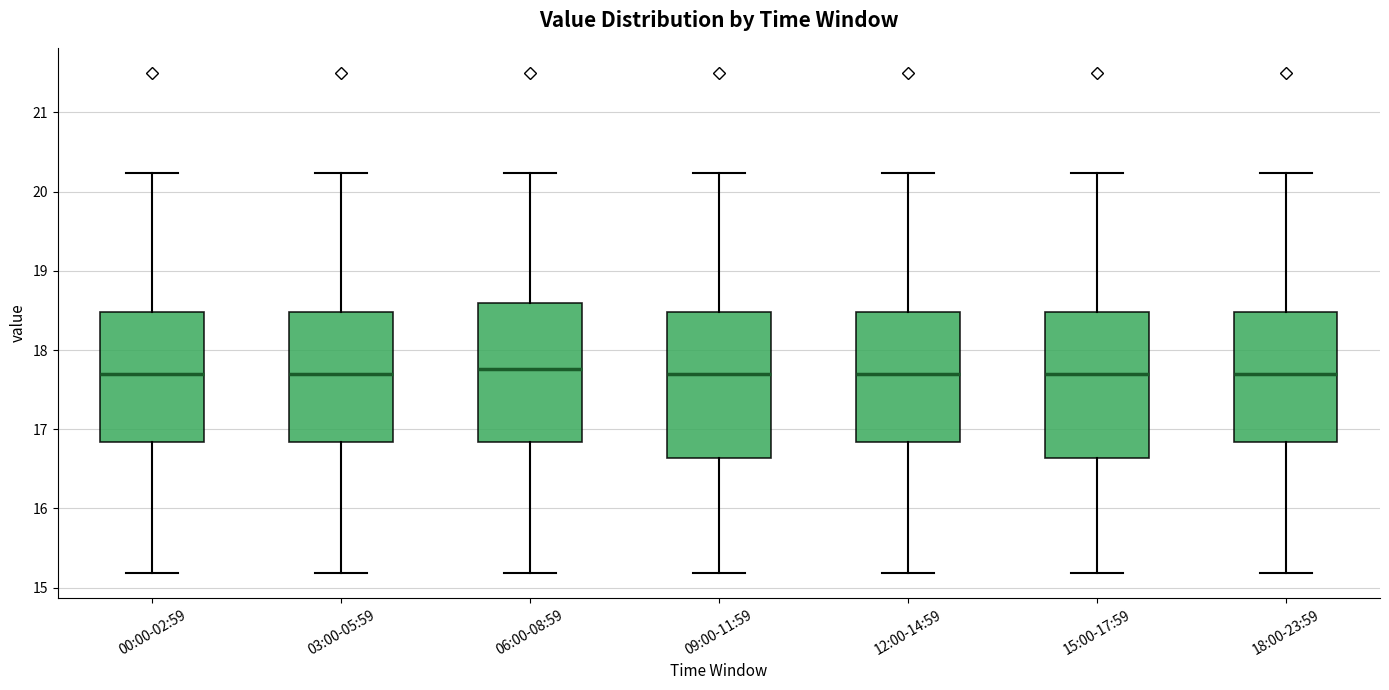

Where is the lower edge of the box for 09:00-11:59 on the y-axis? The values are not printed on the chart, so give them approximately, as read against the axis.

16.6